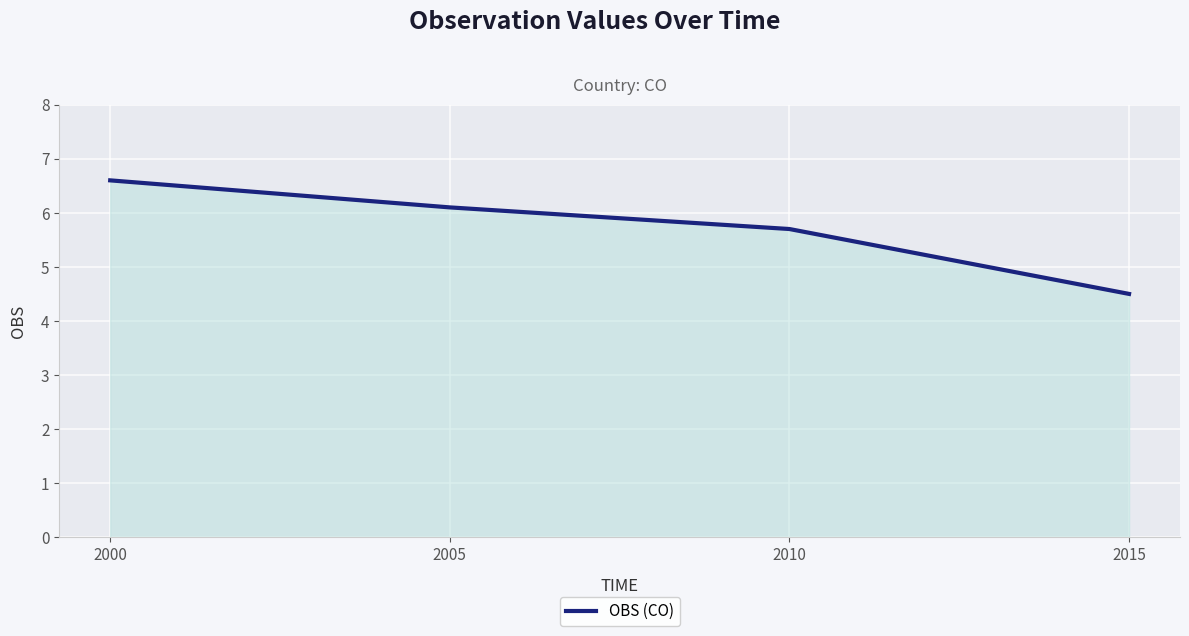

At which category does the chart reach its minimum across all series?

2015